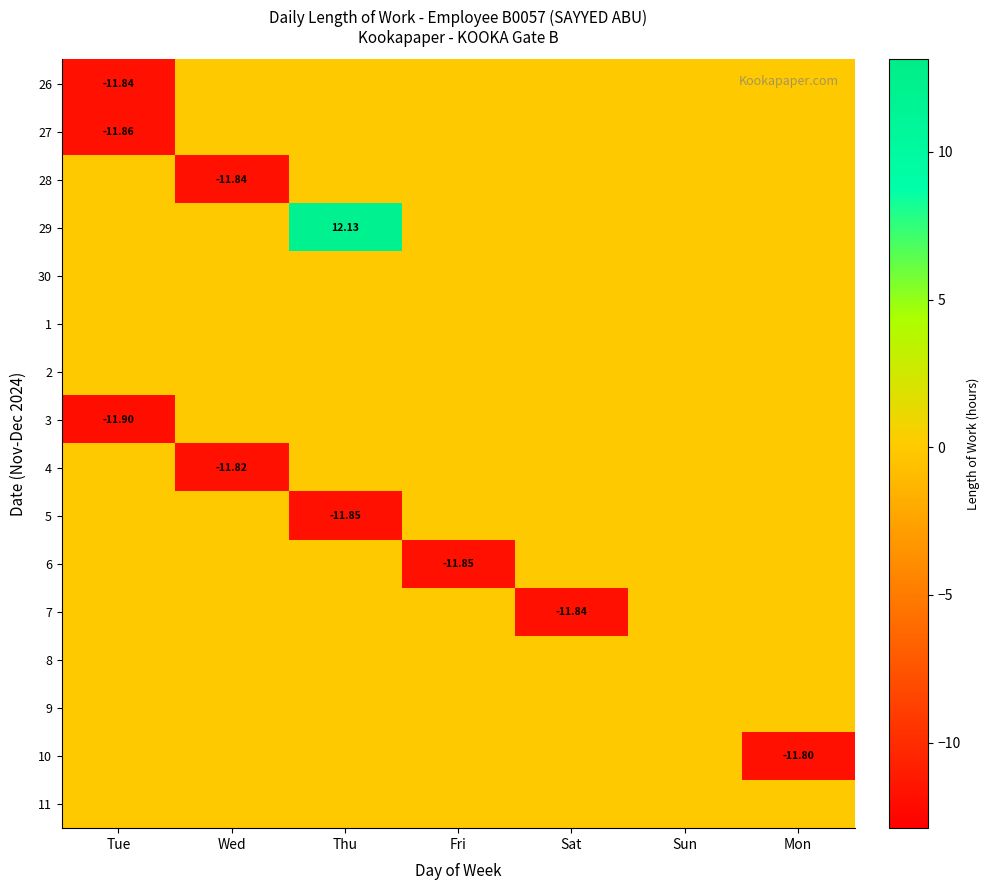

What is the difference between the highest and lowest values at Fri?

11.8